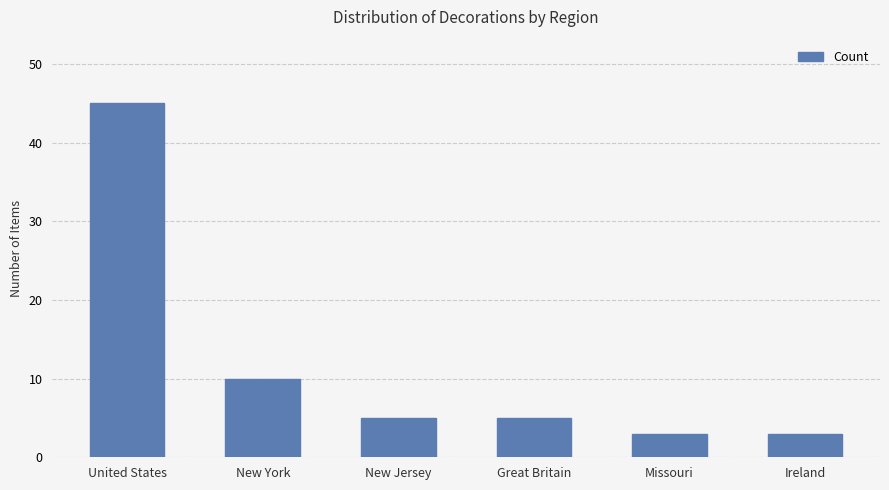

Count the number of data series in this chart.

1